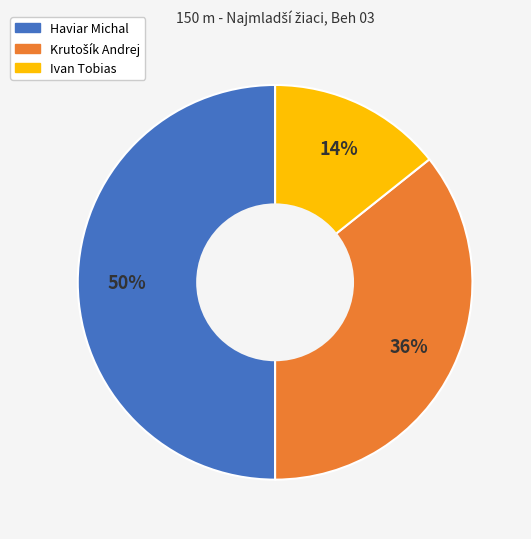

Which slice is the smallest?

Ivan Tobias